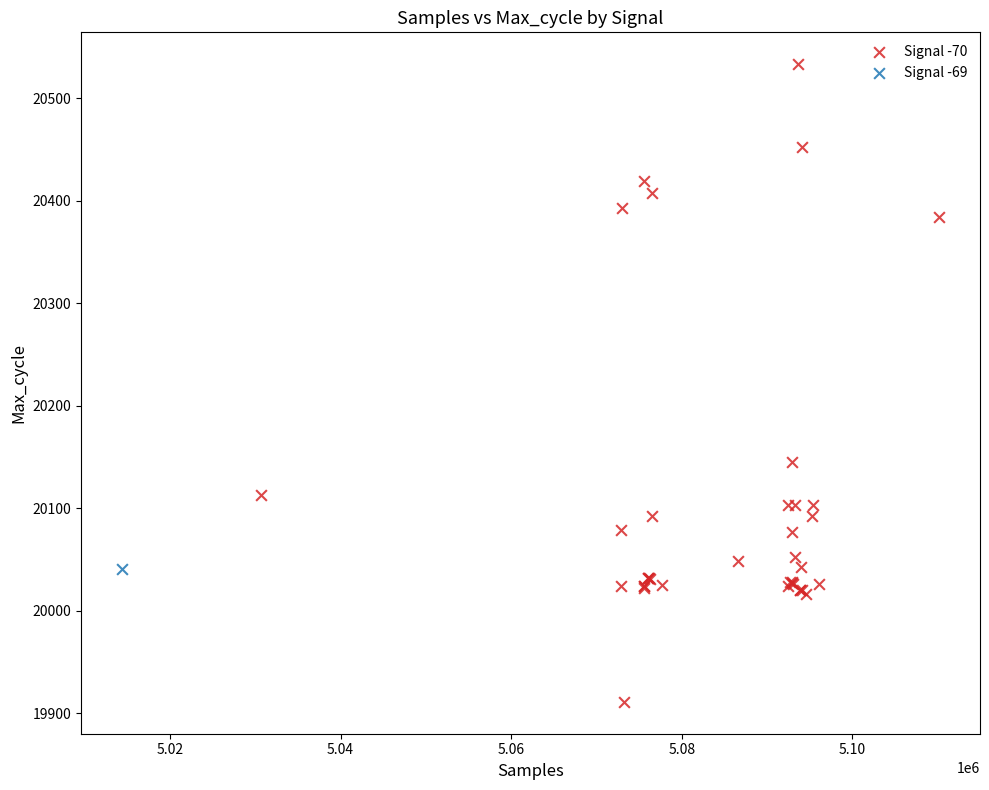

What are all the series names shown in the legend?

Signal -70, Signal -69